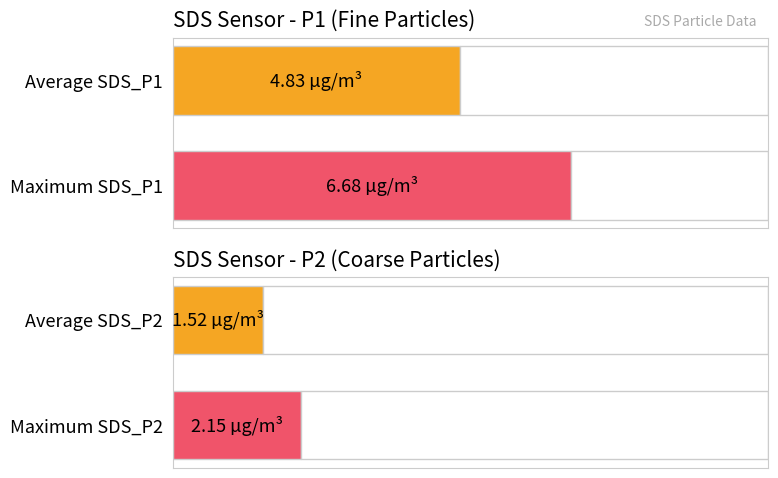

How many values are between 1 and 2?

1